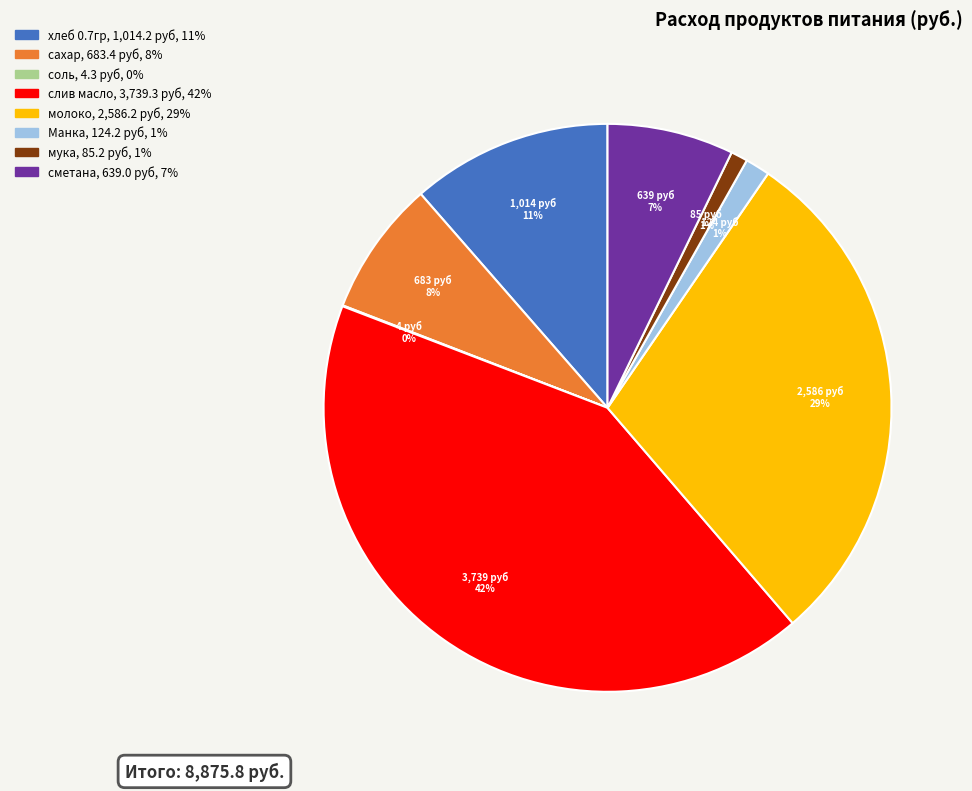

Is it true that сахар is 8% of the pie?

True